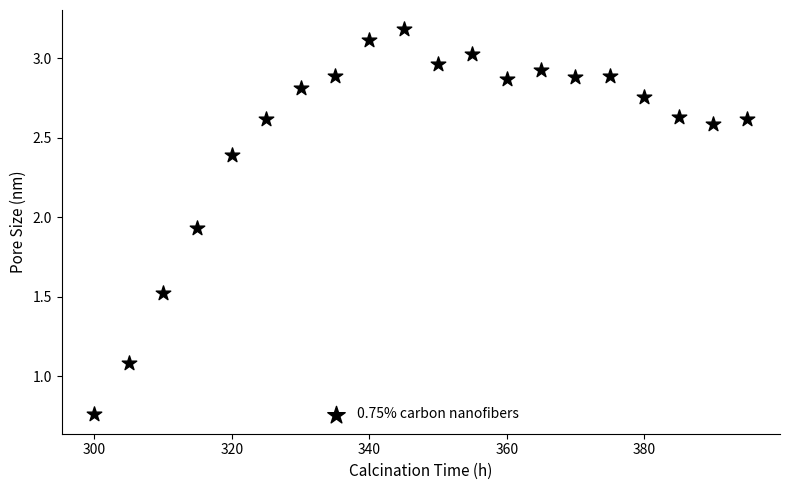

What Y value in the scatter plot is closest to 1?

1.1